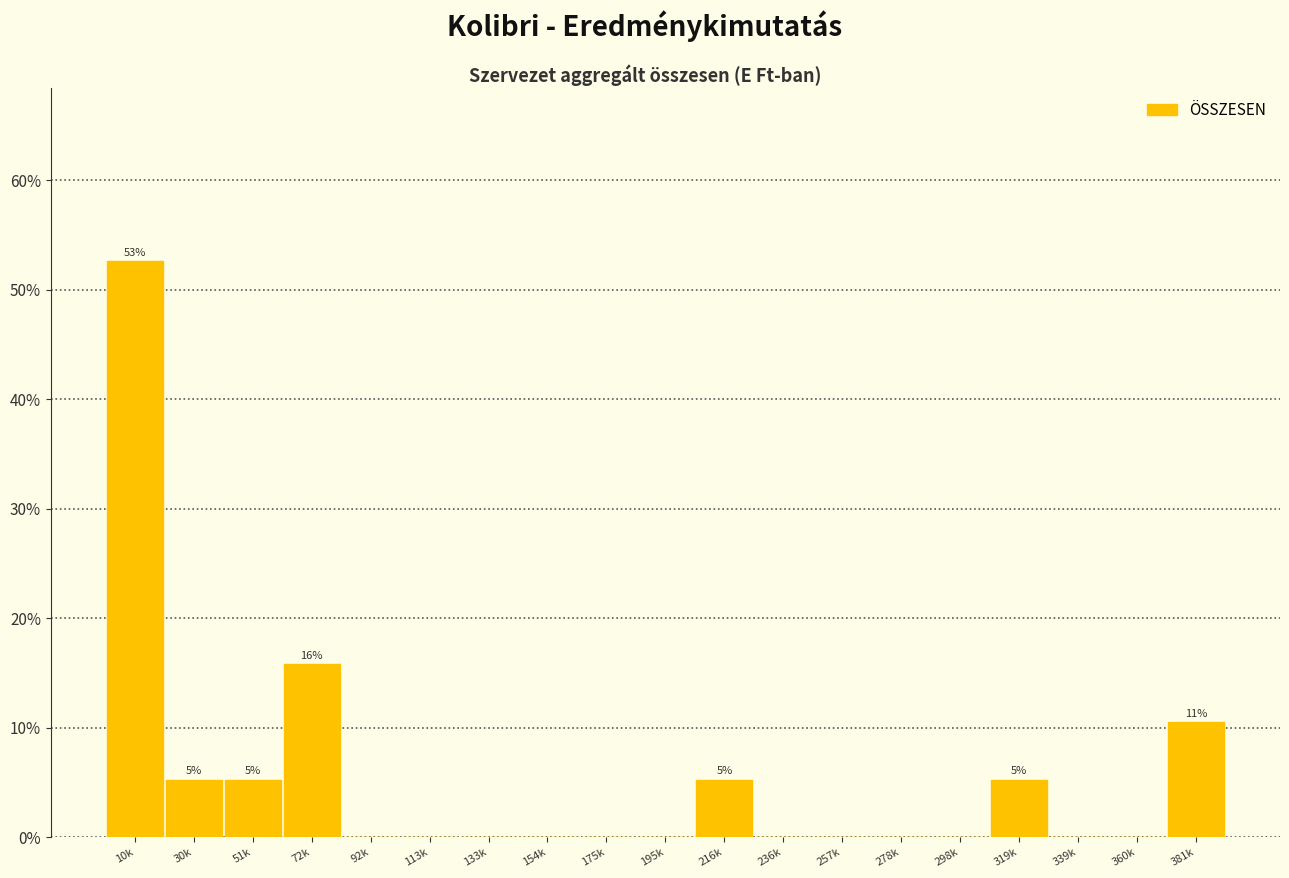

Reading left to right, extract all data points from this chart.

10k=52.6	30k=5.3	51k=5.3	72k=15.8	92k=0.0	113k=0.0	133k=0.0	154k=0.0	175k=0.0	195k=0.0	216k=5.3	236k=0.0	257k=0.0	278k=0.0	298k=0.0	319k=5.3	339k=0.0	360k=0.0	381k=10.5